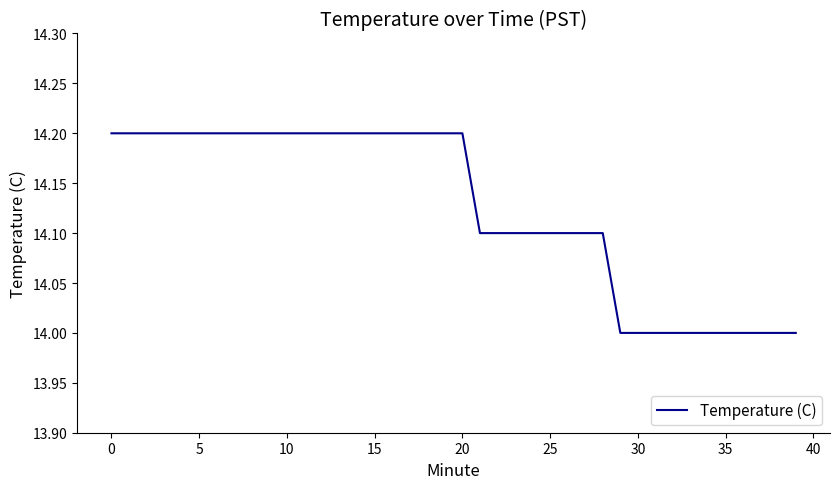

Reading right to left, transcribe all the data shown in this chart.

14.0	14.0	14.0	14.0	14.0	14.0	14.0	14.0	14.0	14.0	14.0	14.1	14.1	14.1	14.1	14.1	14.1	14.1	14.1	14.2	14.2	14.2	14.2	14.2	14.2	14.2	14.2	14.2	14.2	14.2	14.2	14.2	14.2	14.2	14.2	14.2	14.2	14.2	14.2	14.2